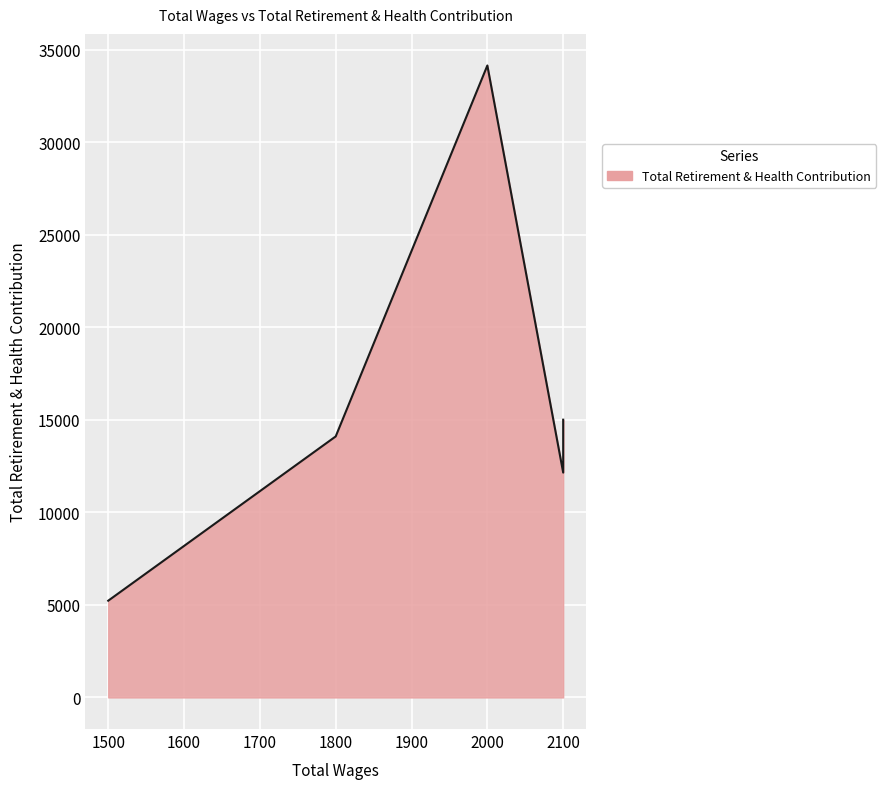

What is the difference between the maximum and minimum values?

28919